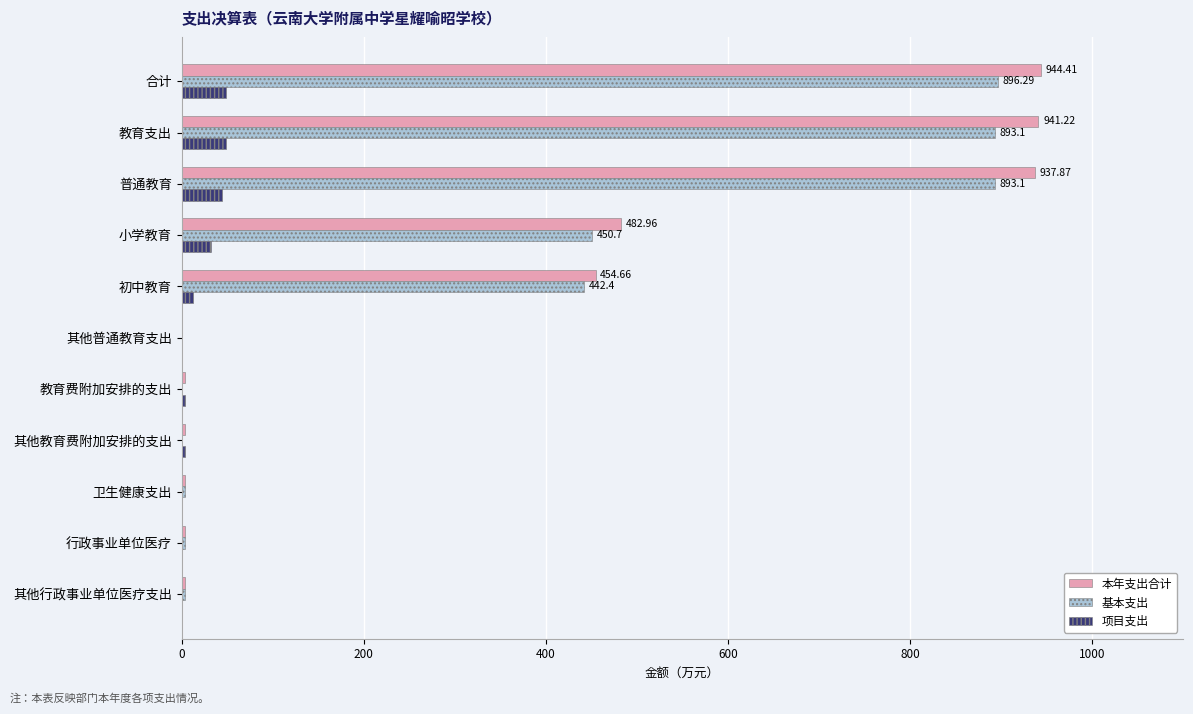

Which series changed the most between 初中教育 and 行政事业单位医疗?

本年支出合计